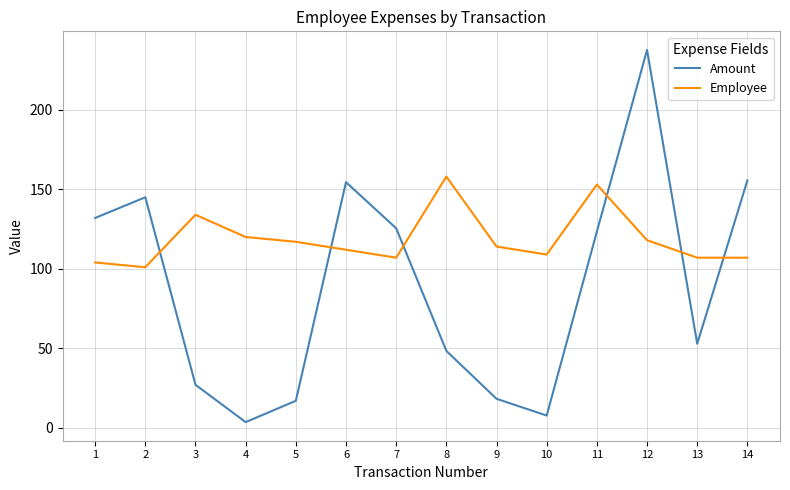

How many intersections are there between Employee and Amount?

6